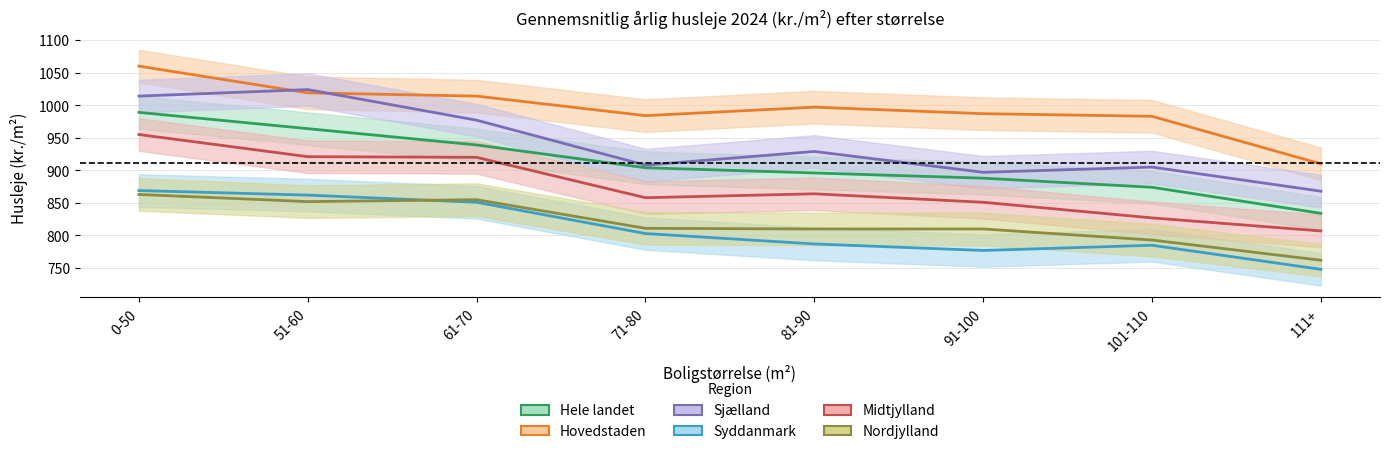

What is the difference between the second highest and minimum values in the Sjælland series?

146